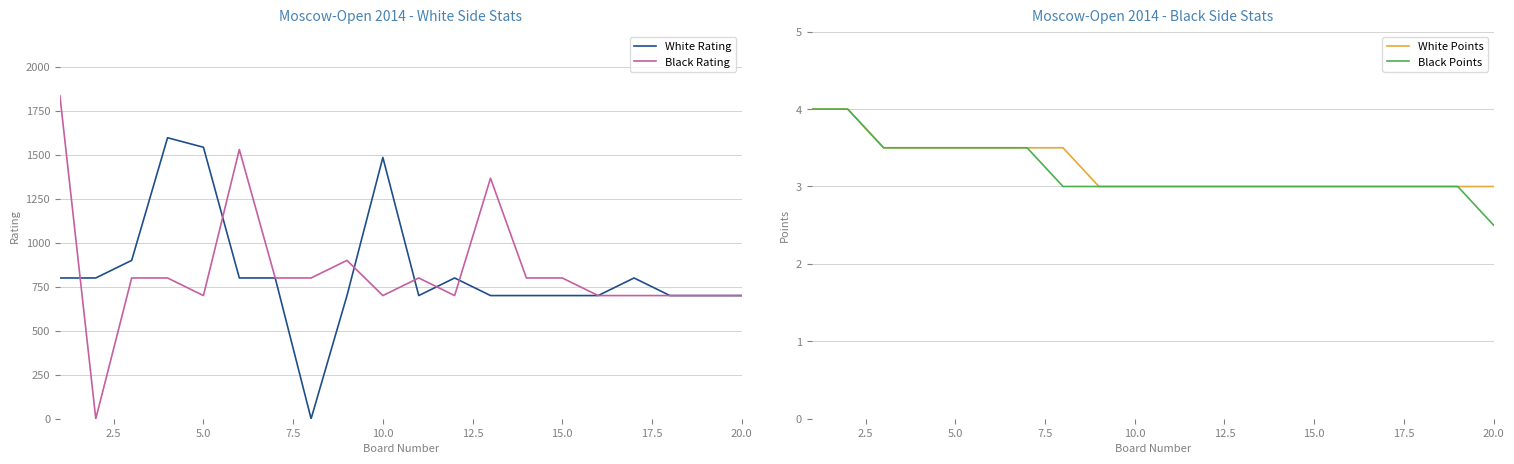

How many series are shown in this chart?

4